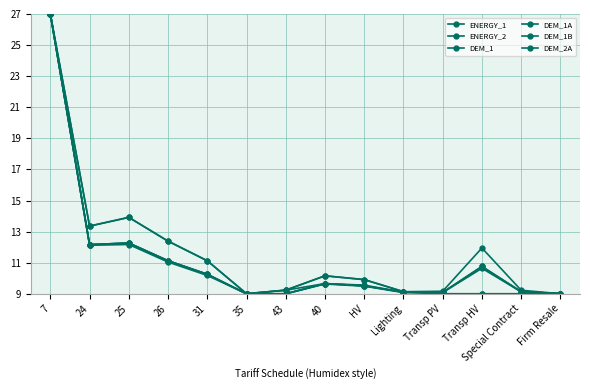

Between 24 and 40, which series saw the biggest shift?

ENERGY_1